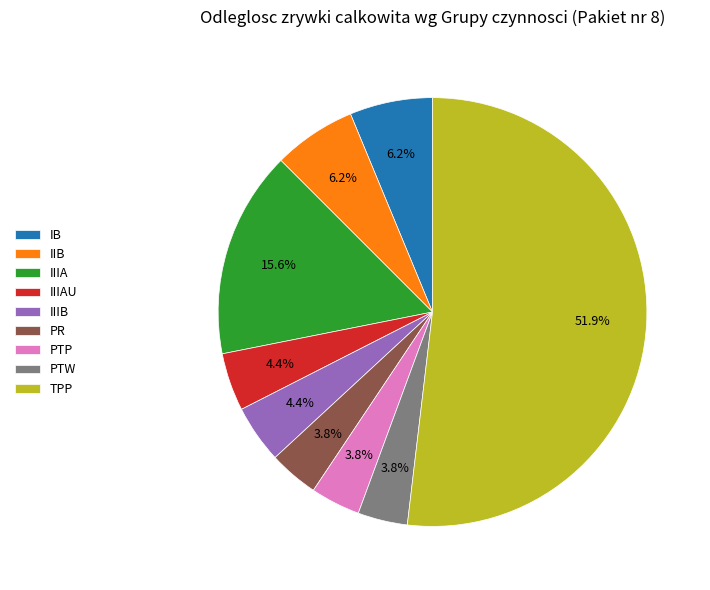

Which slice is the largest?

TPP